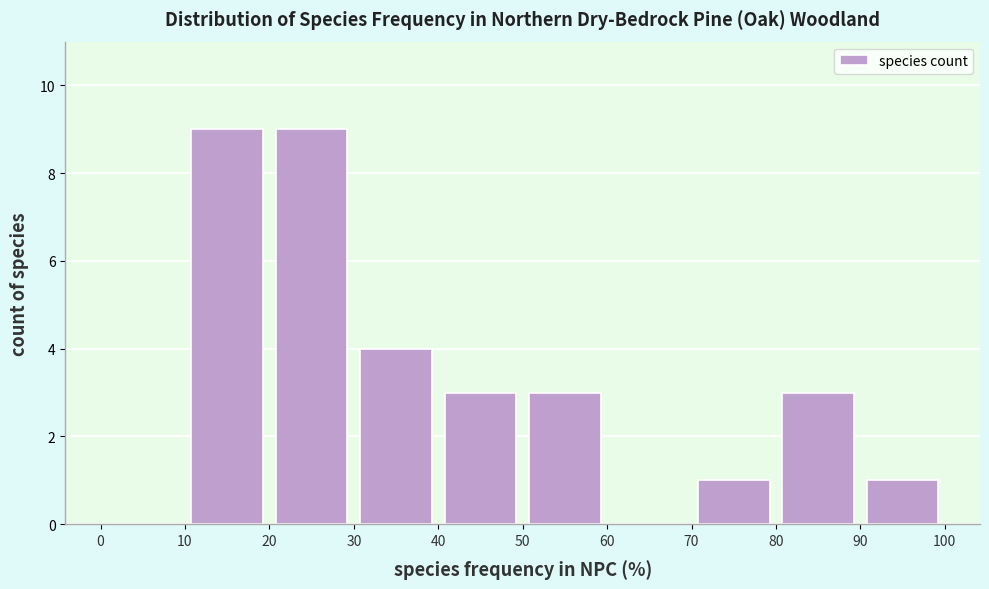

Reading left to right, transcribe this chart: for each bar, give the range it covers on the x-axis and its height. The values are not printed on the chart, so give them approximately, as read against the axis.

0 to 10: 0
10 to 20: 9
20 to 30: 9
30 to 40: 4
40 to 50: 3
50 to 60: 3
60 to 70: 0
70 to 80: 1
80 to 90: 3
90 to 100: 1